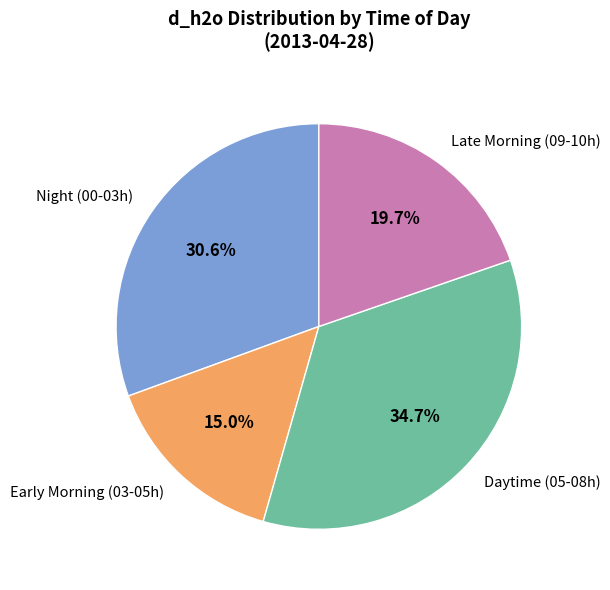

How much of the chart is everything except Daytime (05-08h)?

65.3%